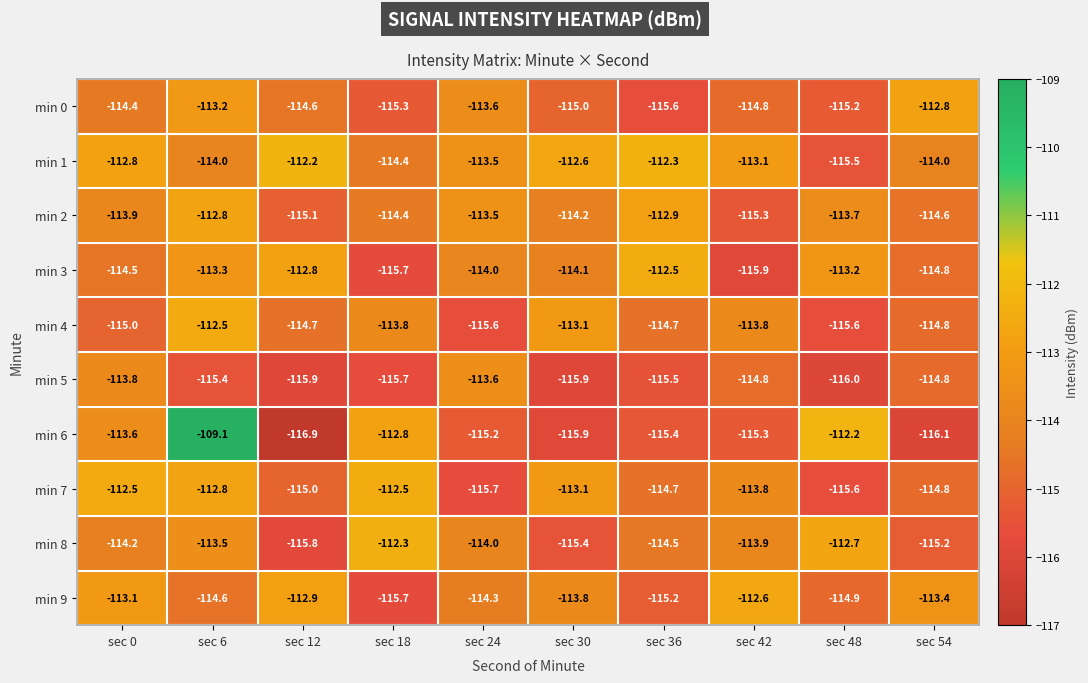

True or false: min 7 has a value of -115.0 at sec 12.

True